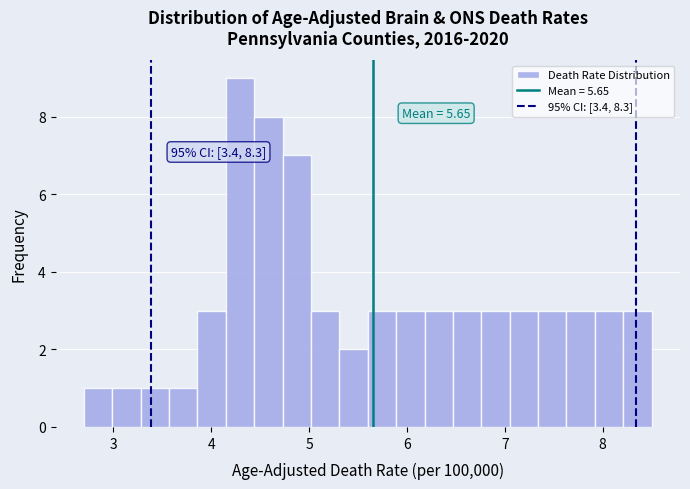

Around what value on the x-axis is the tallest bar? Give the approximate position of its centre, as read against the axis.

4.3